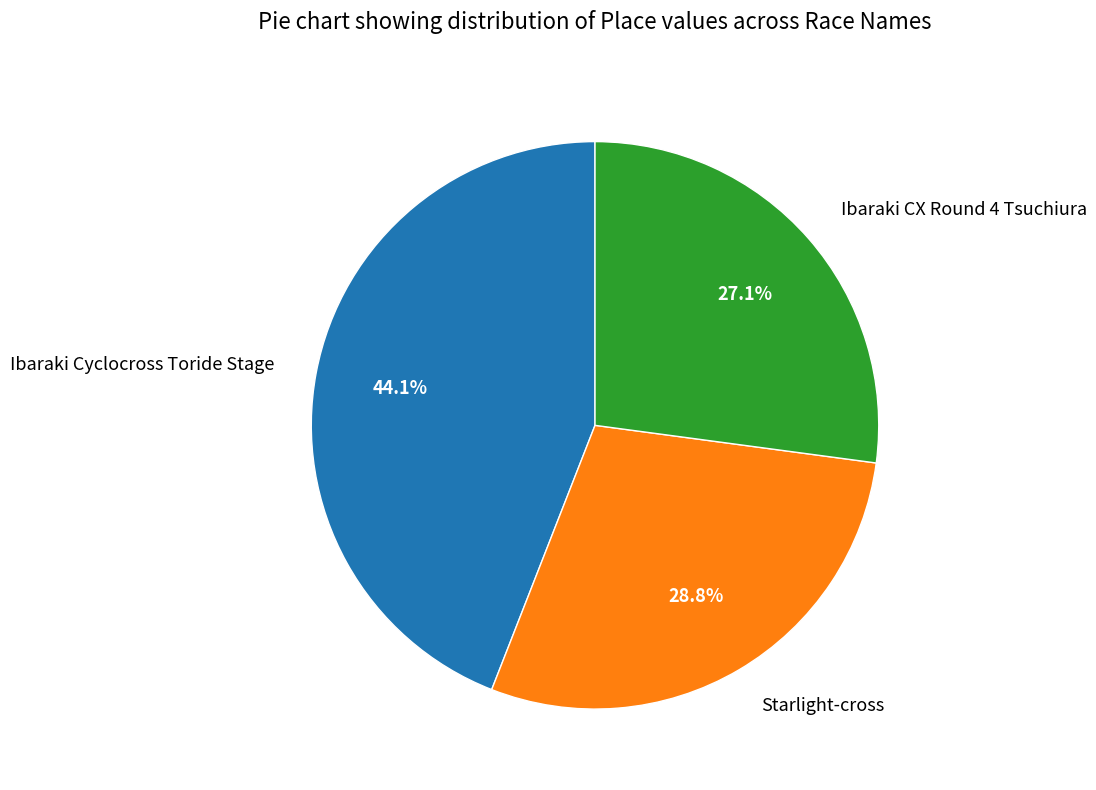

Between Ibaraki CX Round 4 Tsuchiura and Ibaraki Cyclocross Toride Stage, which is larger?

Ibaraki Cyclocross Toride Stage